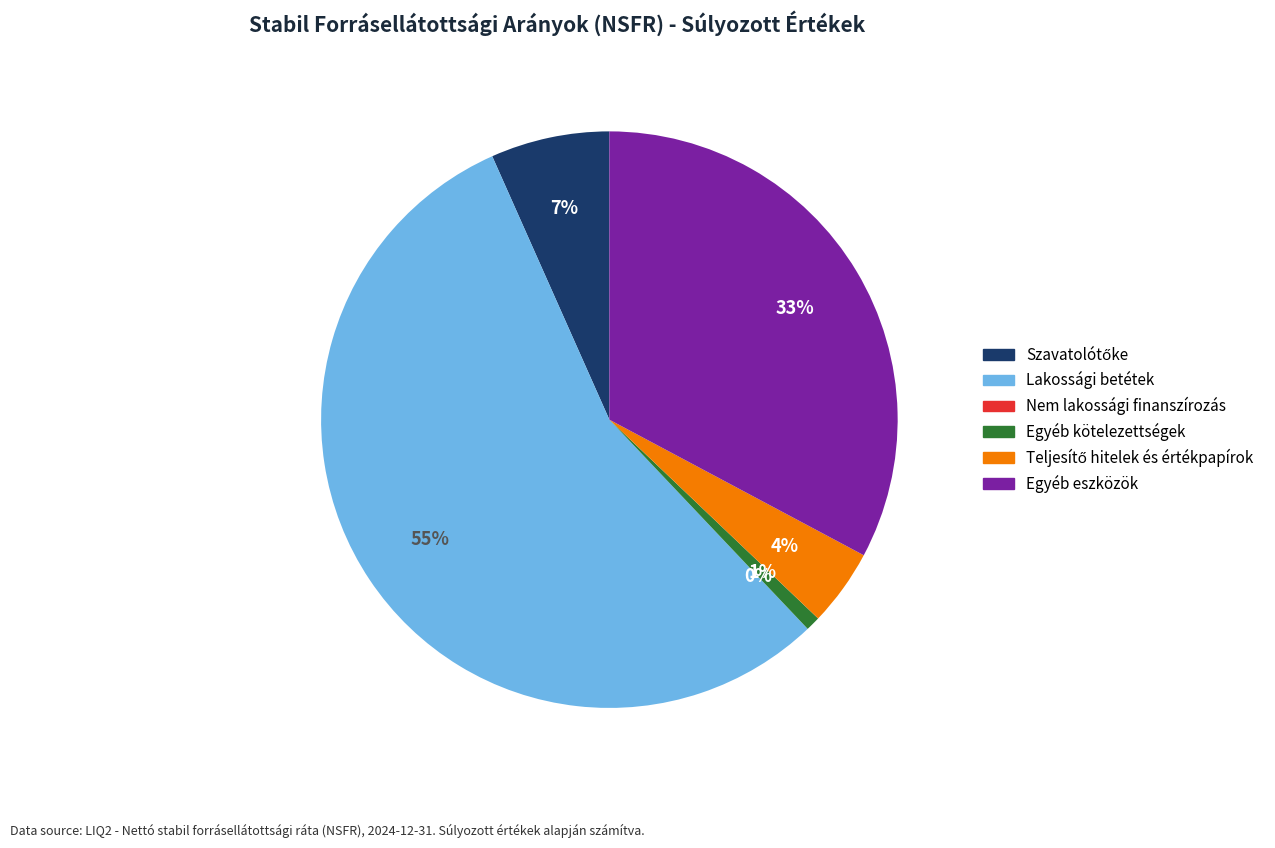

True or false: Egyéb kötelezettségek accounts for 1% of the total.

True